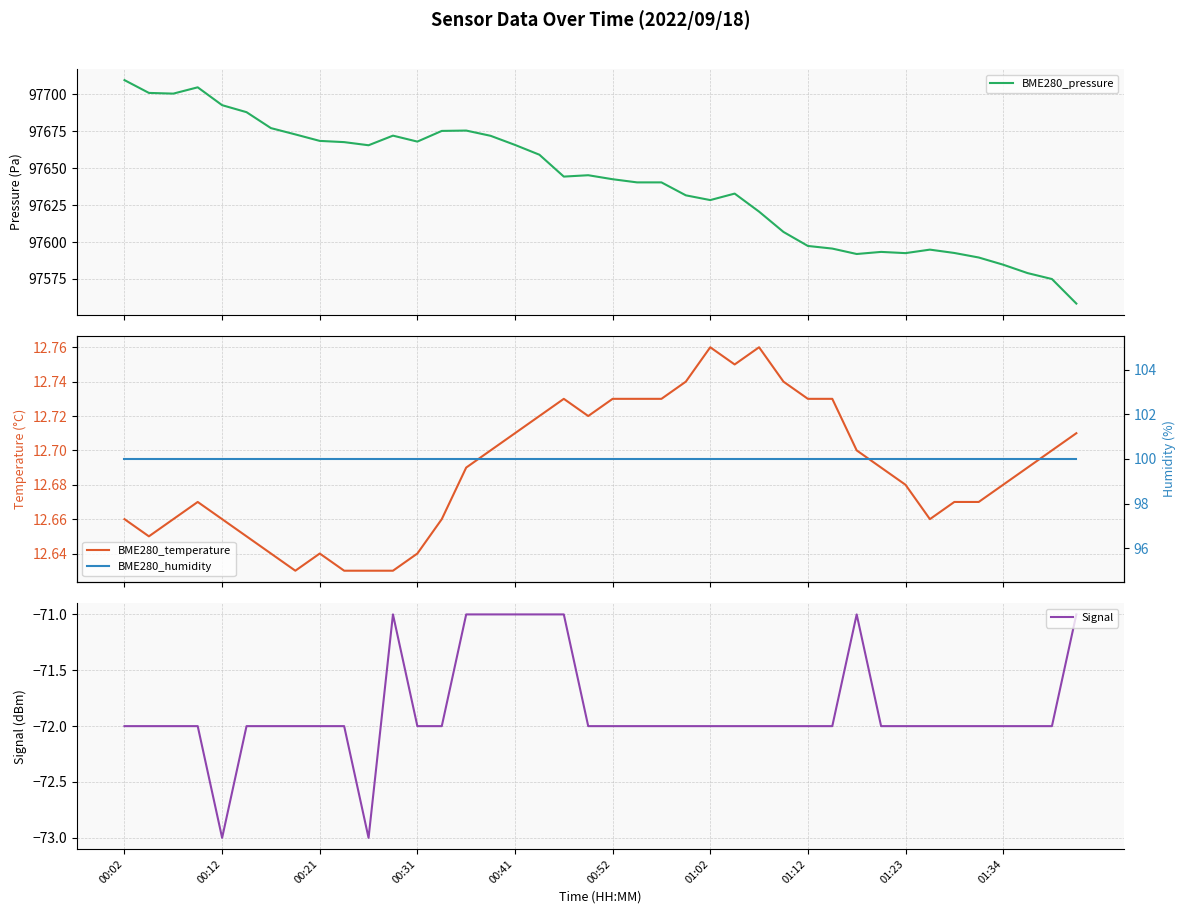

Does the chart display data point markers on the line(s)?

No